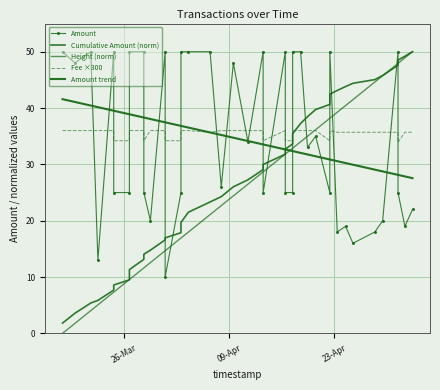

What is the value of the Amount point at the 32nd from the left?

18.0